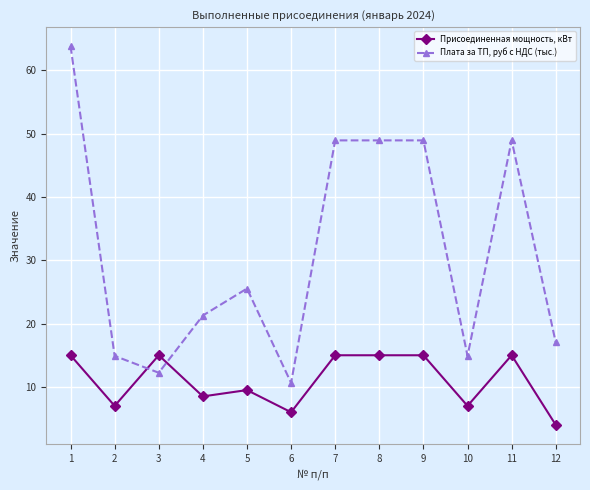

What is the sum of all Присоединенная мощность, кВт values?

132.0